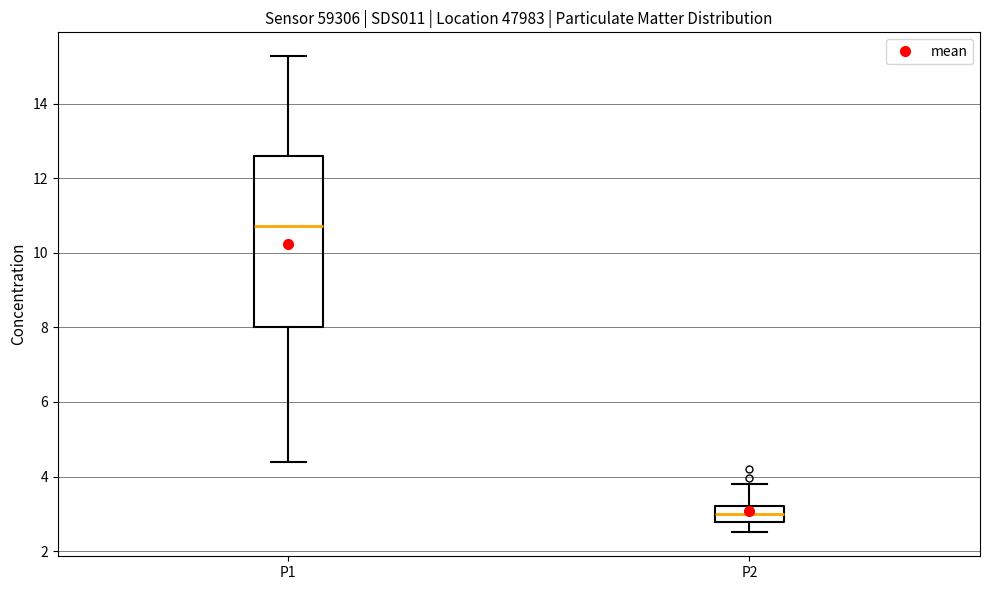

Where does the lower whisker of the box for P1 end on the y-axis? The values are not printed on the chart, so give them approximately, as read against the axis.

4.4